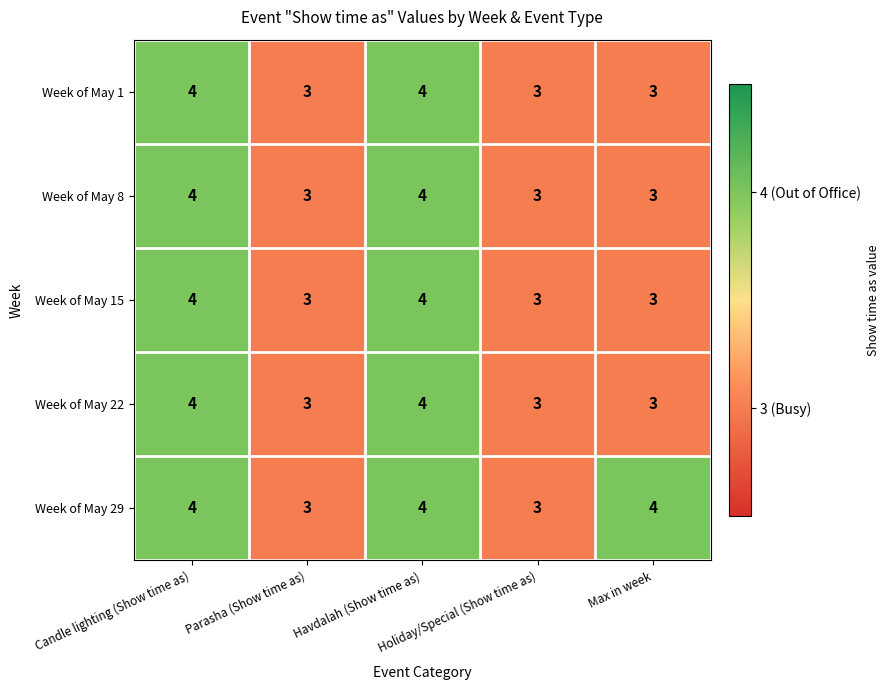

How many Week of May 29 values are between 3 and 4?

5